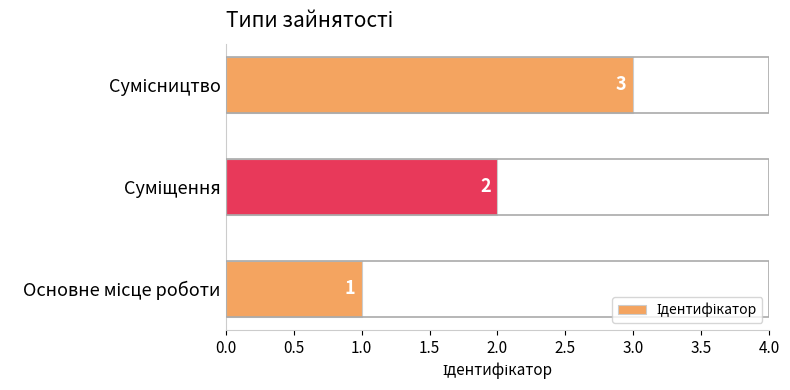

What is the sum of all values?

6